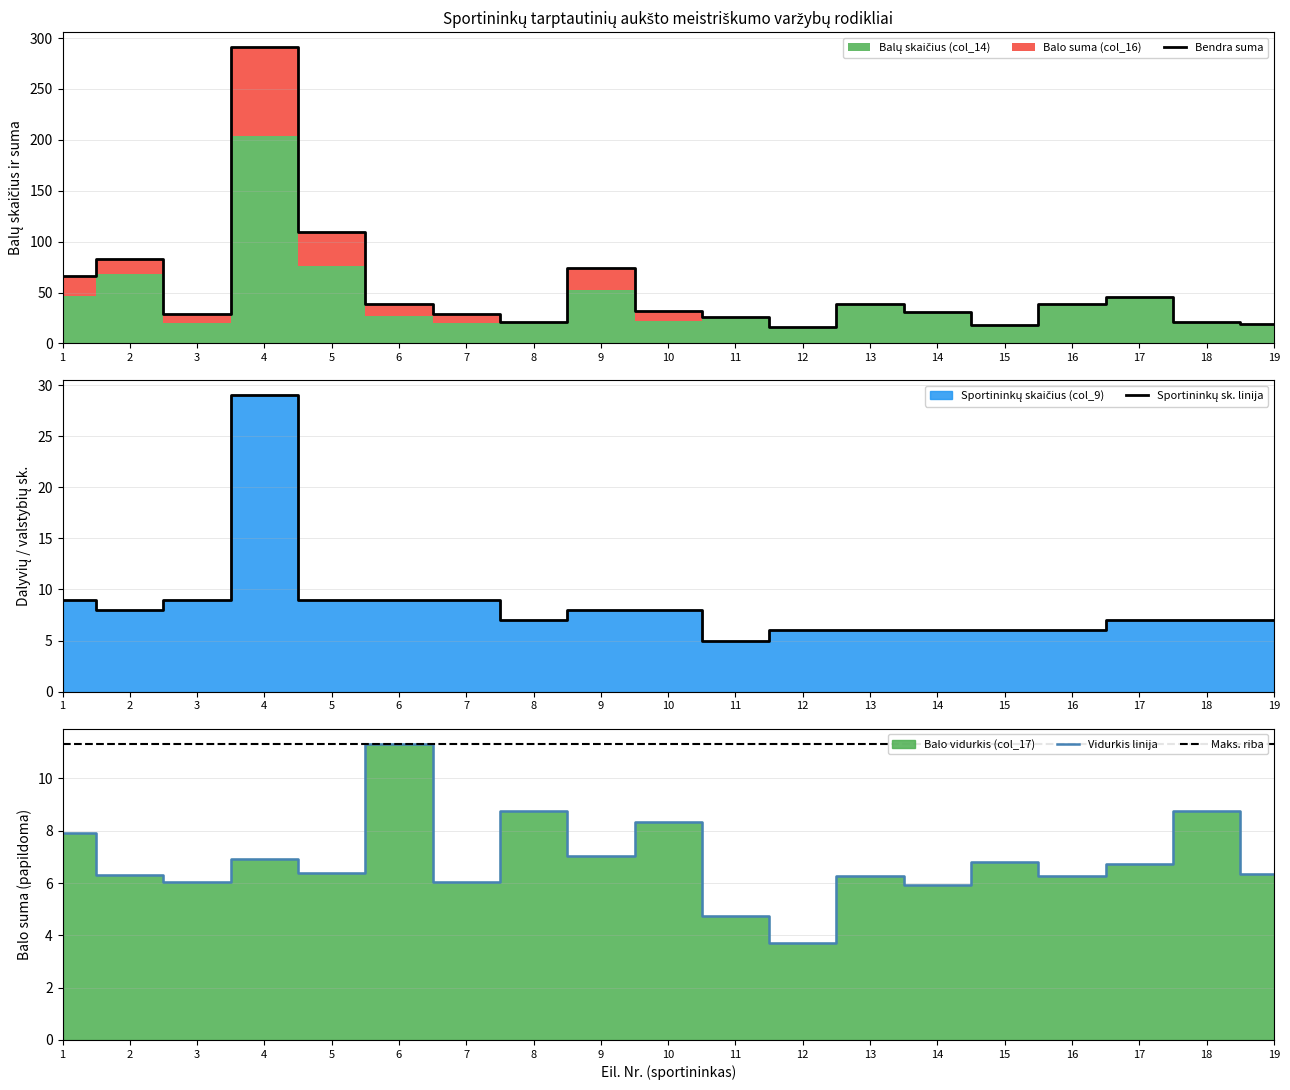

Which series changed the most between 13 and 17?

Balų skaičius (col_14)